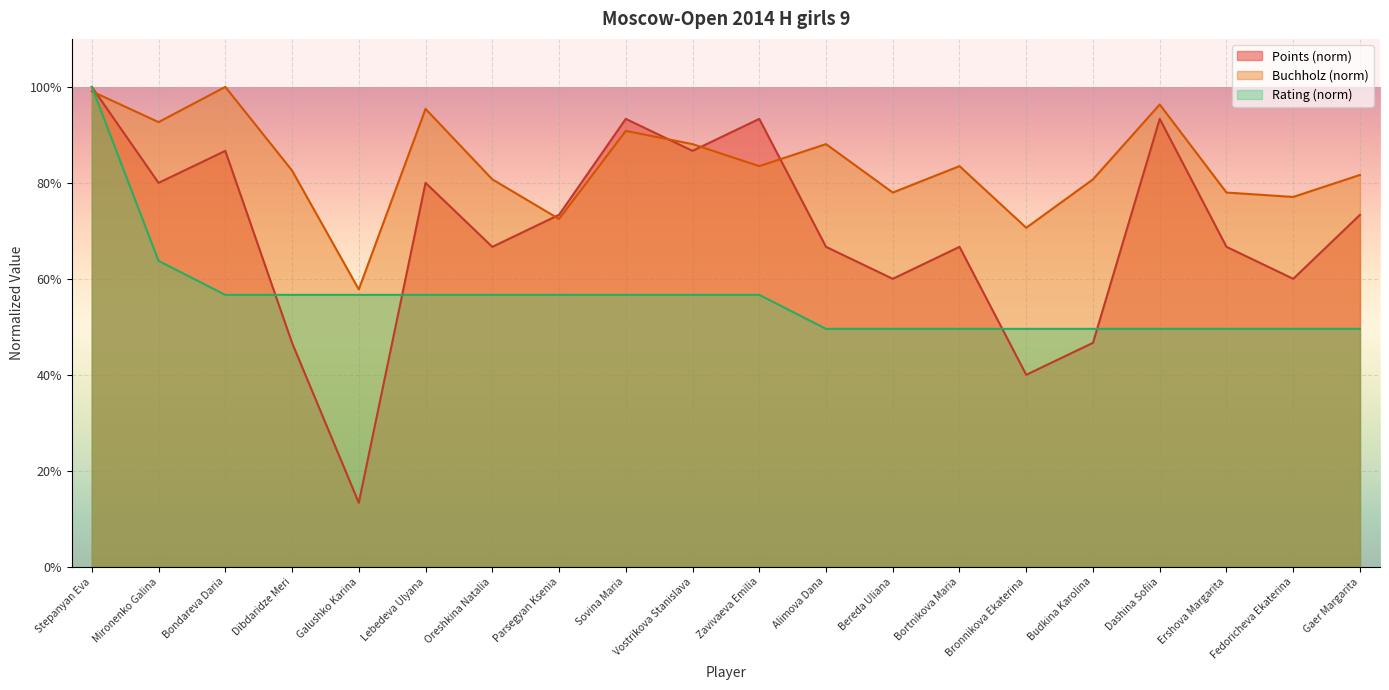

In Points, how many points are lower than both neighbors (excluding endpoints)?

7